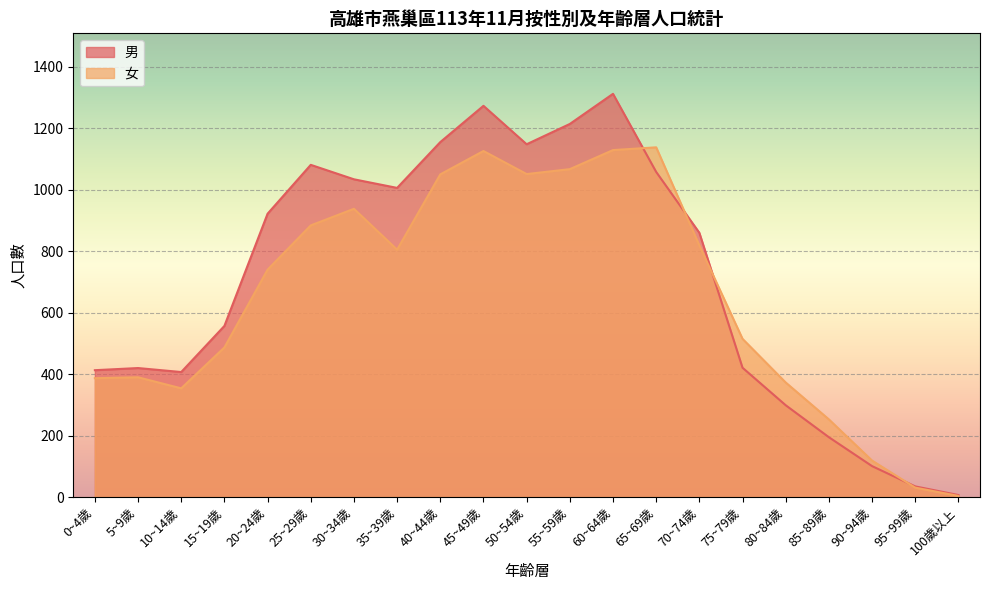

At which category does 男 reach its first local peak?

5~9歲